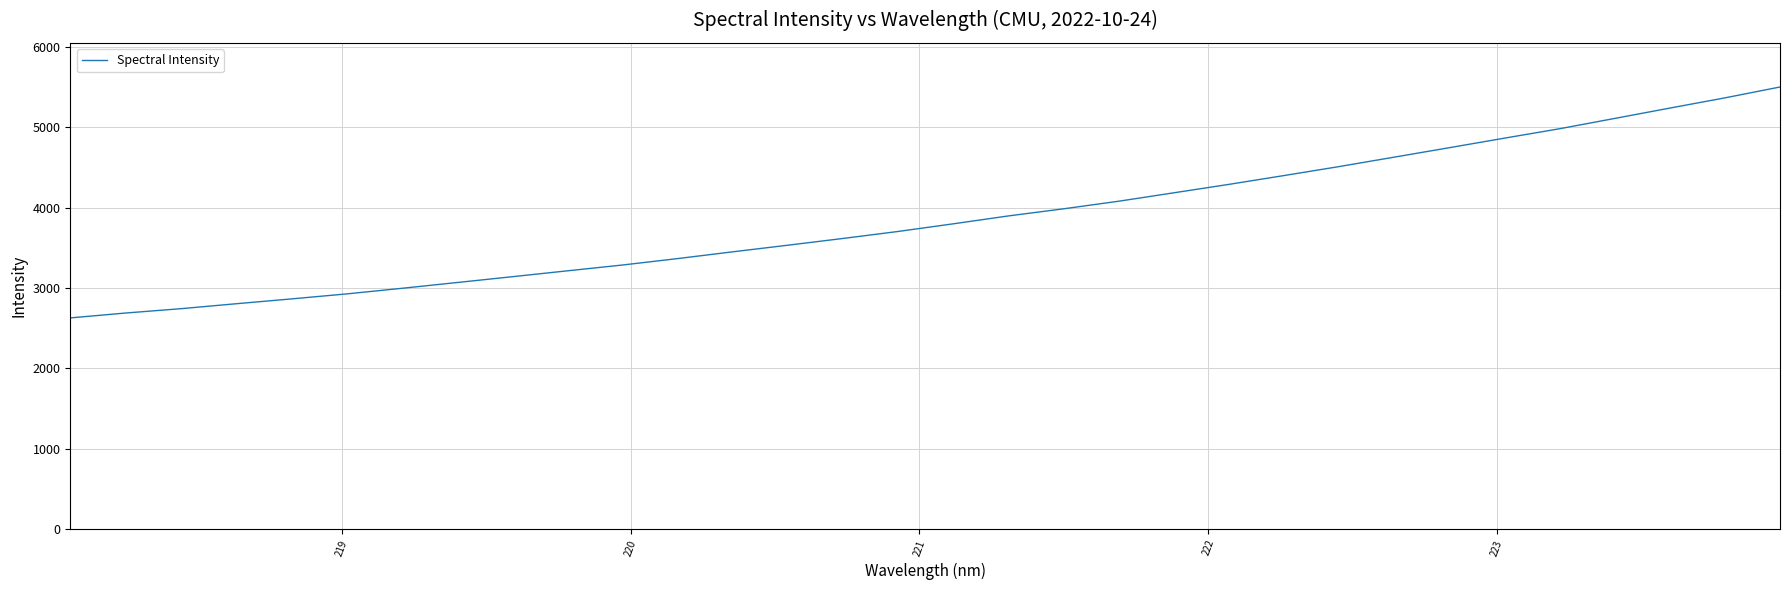

What is the difference between the maximum and minimum values?

2876.5